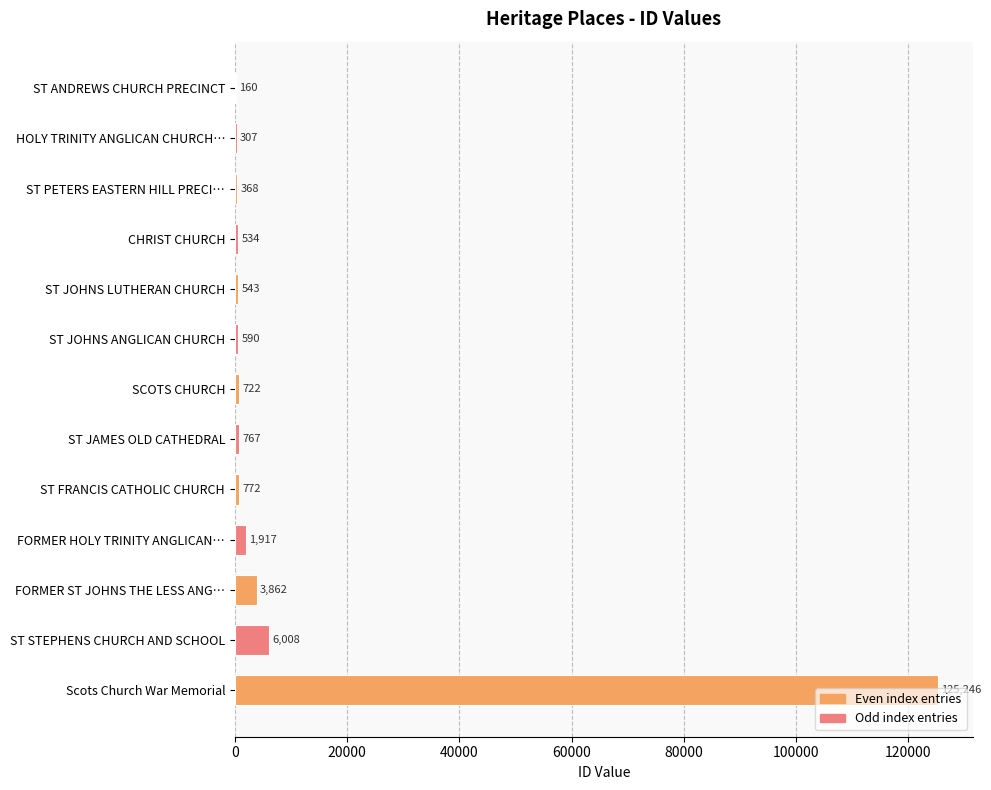

Are the bars horizontal?

Yes